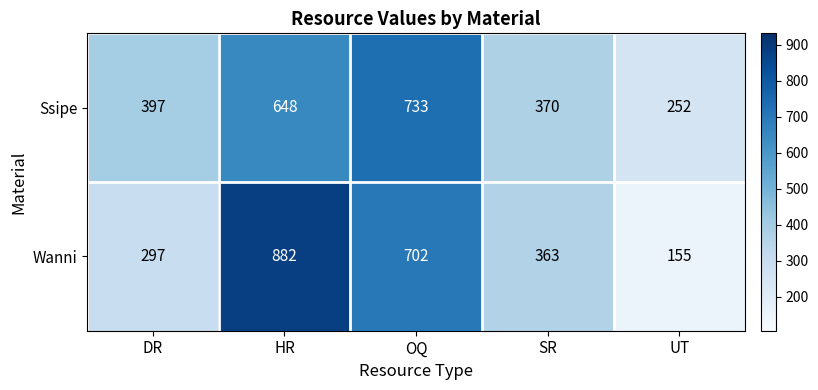

Between HR and OQ, which series saw the biggest shift?

Wanni